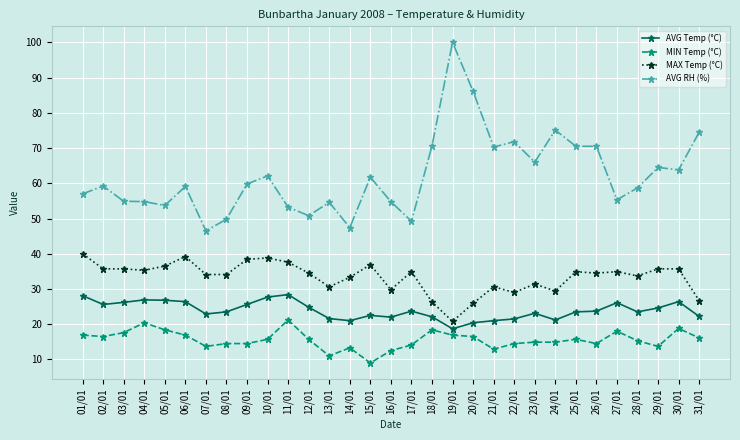

What is the average value of the MIN Temp (°C) series?

15.6